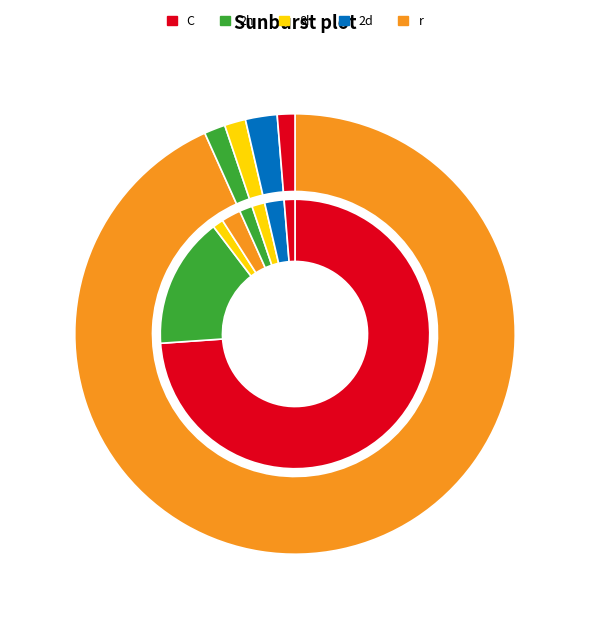

How many slices are in this pie chart?

5